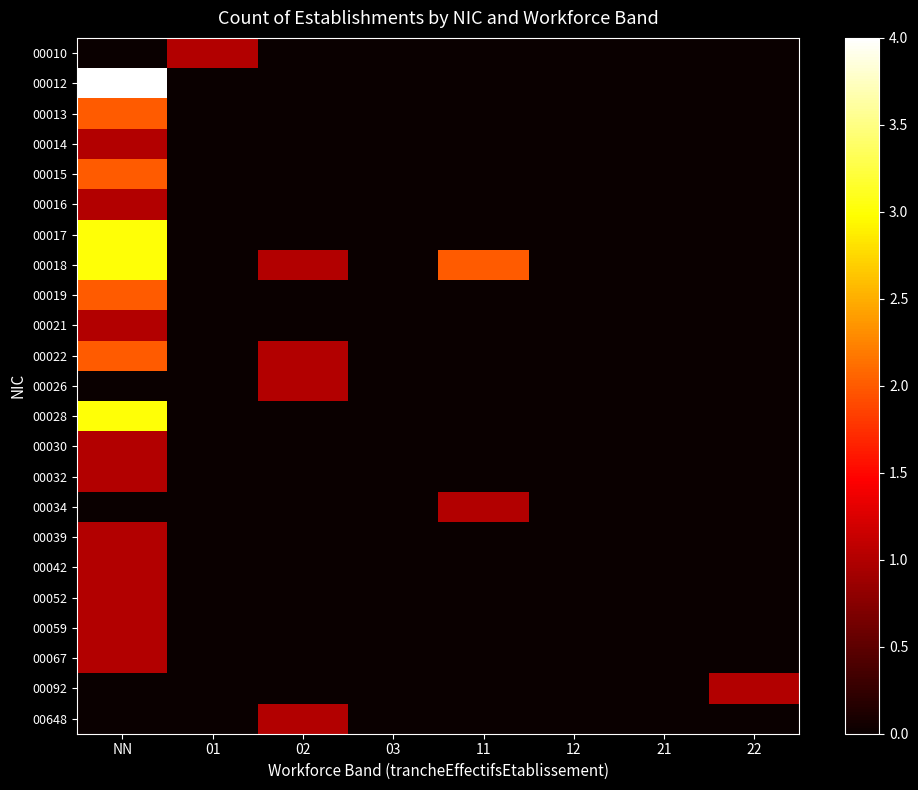

Reading right to left, transcribe all the data shown in this chart.

00010: 22=0	21=0	12=0	11=0	03=0	02=0	01=1	NN=0
00012: 22=0	21=0	12=0	11=0	03=0	02=0	01=0	NN=4
00013: 22=0	21=0	12=0	11=0	03=0	02=0	01=0	NN=2
00014: 22=0	21=0	12=0	11=0	03=0	02=0	01=0	NN=1
00015: 22=0	21=0	12=0	11=0	03=0	02=0	01=0	NN=2
00016: 22=0	21=0	12=0	11=0	03=0	02=0	01=0	NN=1
00017: 22=0	21=0	12=0	11=0	03=0	02=0	01=0	NN=3
00018: 22=0	21=0	12=0	11=2	03=0	02=1	01=0	NN=3
00019: 22=0	21=0	12=0	11=0	03=0	02=0	01=0	NN=2
00021: 22=0	21=0	12=0	11=0	03=0	02=0	01=0	NN=1
00022: 22=0	21=0	12=0	11=0	03=0	02=1	01=0	NN=2
00026: 22=0	21=0	12=0	11=0	03=0	02=1	01=0	NN=0
00028: 22=0	21=0	12=0	11=0	03=0	02=0	01=0	NN=3
00030: 22=0	21=0	12=0	11=0	03=0	02=0	01=0	NN=1
00032: 22=0	21=0	12=0	11=0	03=0	02=0	01=0	NN=1
00034: 22=0	21=0	12=0	11=1	03=0	02=0	01=0	NN=0
00039: 22=0	21=0	12=0	11=0	03=0	02=0	01=0	NN=1
00042: 22=0	21=0	12=0	11=0	03=0	02=0	01=0	NN=1
00052: 22=0	21=0	12=0	11=0	03=0	02=0	01=0	NN=1
00059: 22=0	21=0	12=0	11=0	03=0	02=0	01=0	NN=1
00067: 22=0	21=0	12=0	11=0	03=0	02=0	01=0	NN=1
00092: 22=1	21=0	12=0	11=0	03=0	02=0	01=0	NN=0
00648: 22=0	21=0	12=0	11=0	03=0	02=1	01=0	NN=0